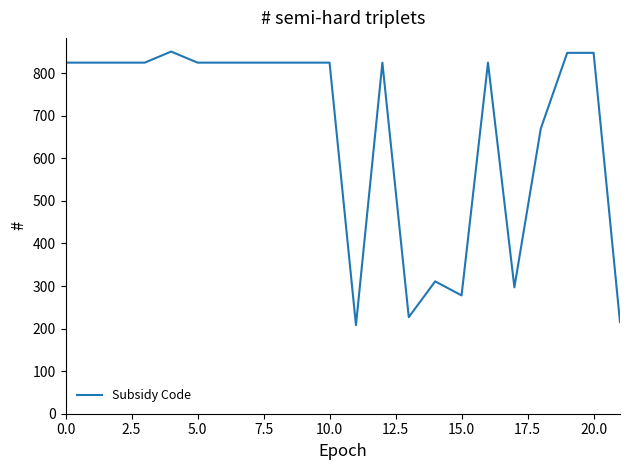

What is the smallest value displayed?

208